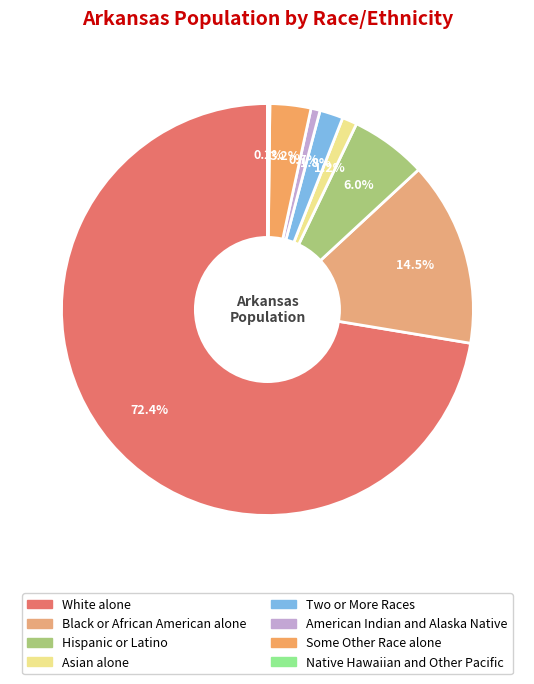

How many segments does this pie chart have?

8